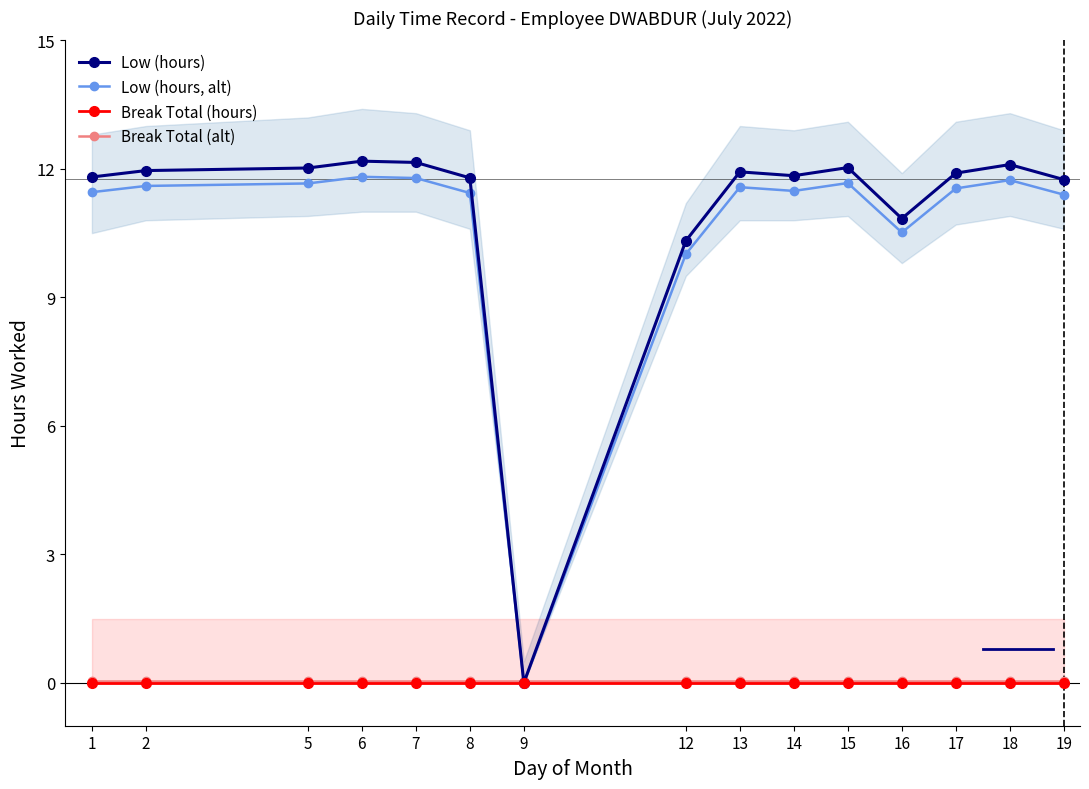

Which has a higher value, 13 or 1?

13